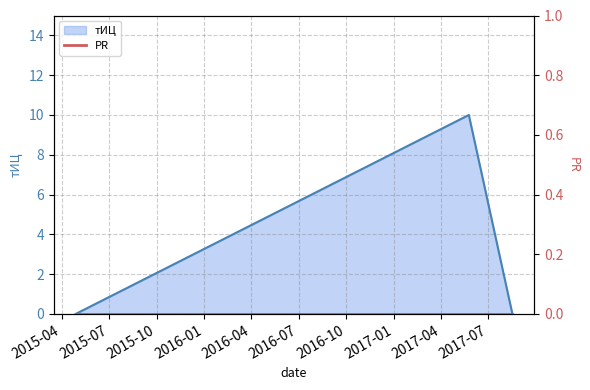

Which label corresponds to the smallest value in the chart?

2015-04-28